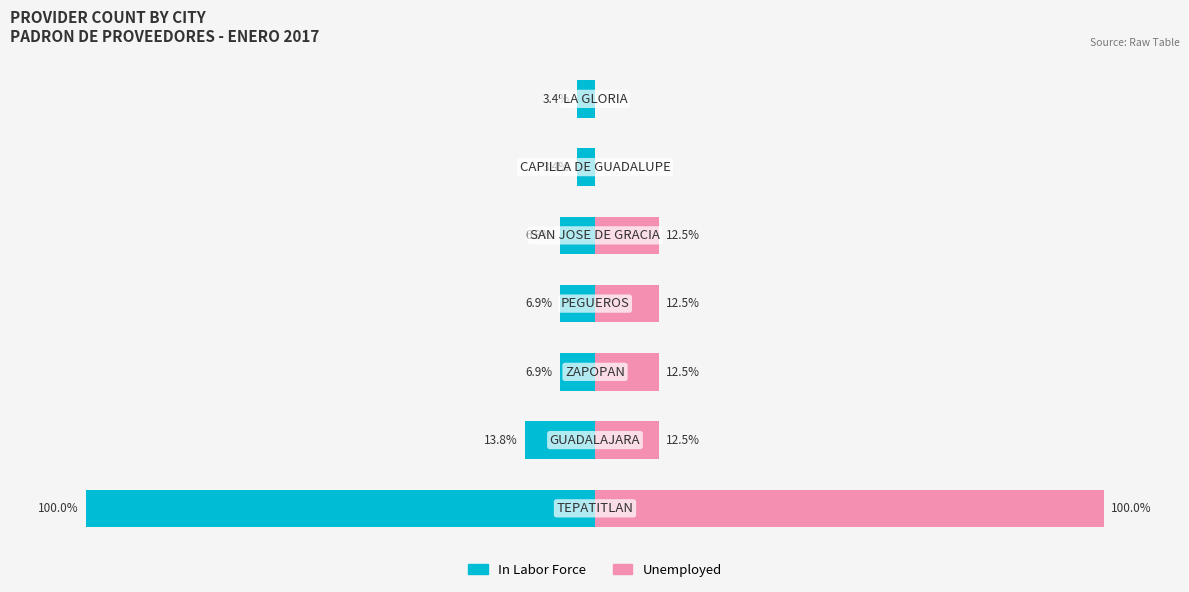

Rank the series at 5 from lowest to highest value.

In Labor Force, Unemployed